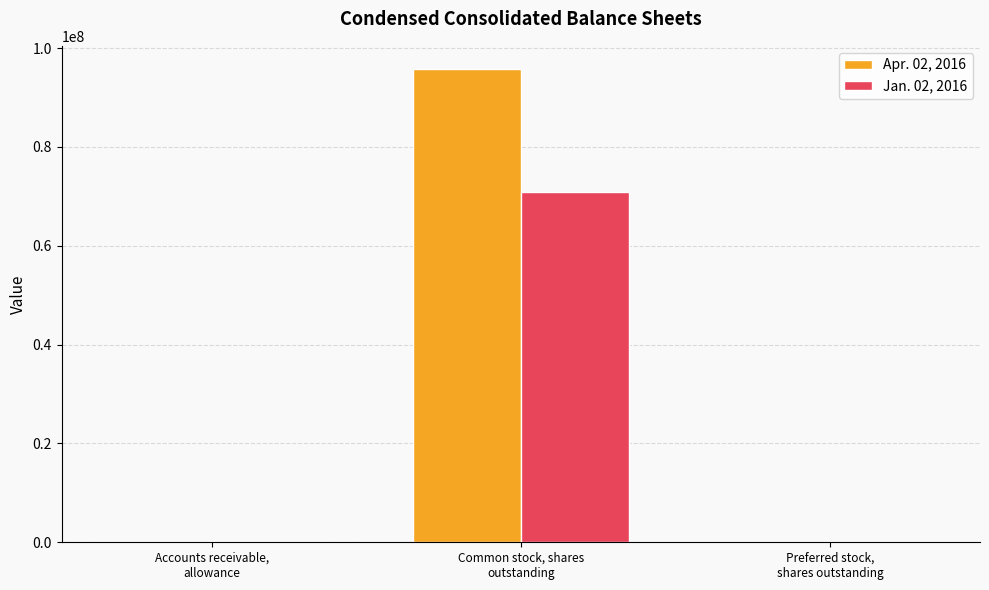

Which series has the largest range (max minus min)?

Apr. 02, 2016